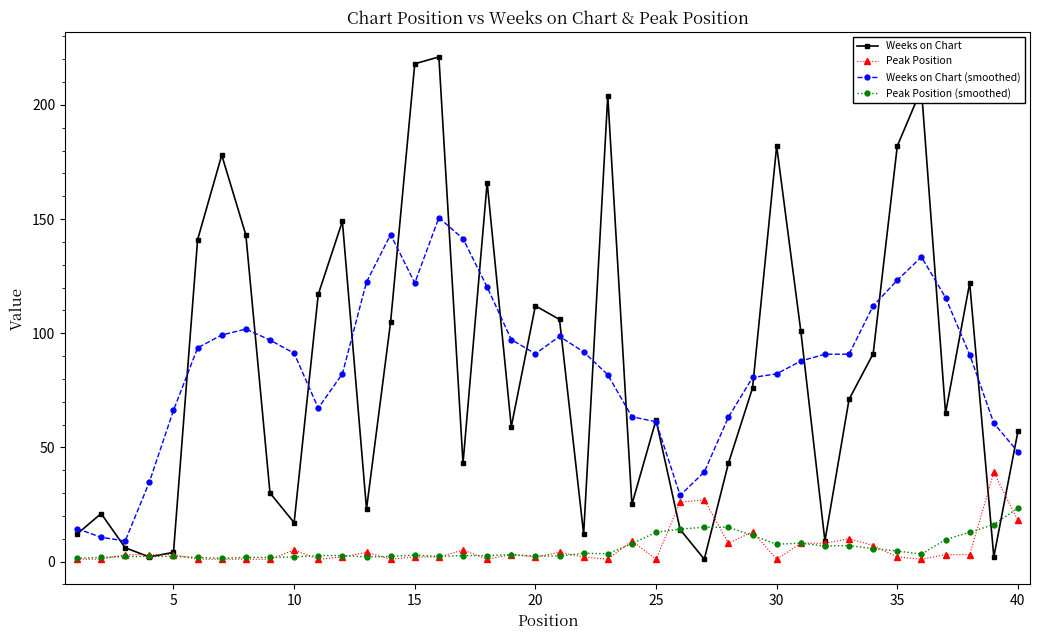

True or false: Weeks on Chart (smoothed) has more than 0 points higher than both neighbors.

True